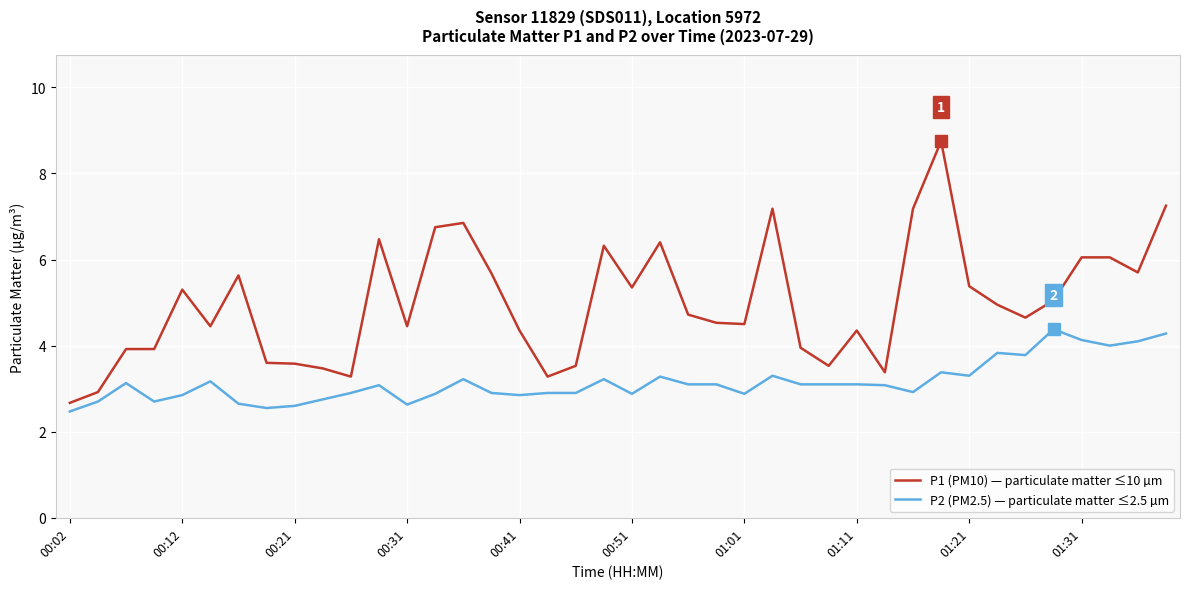

What is the greatest value displayed?

8.8